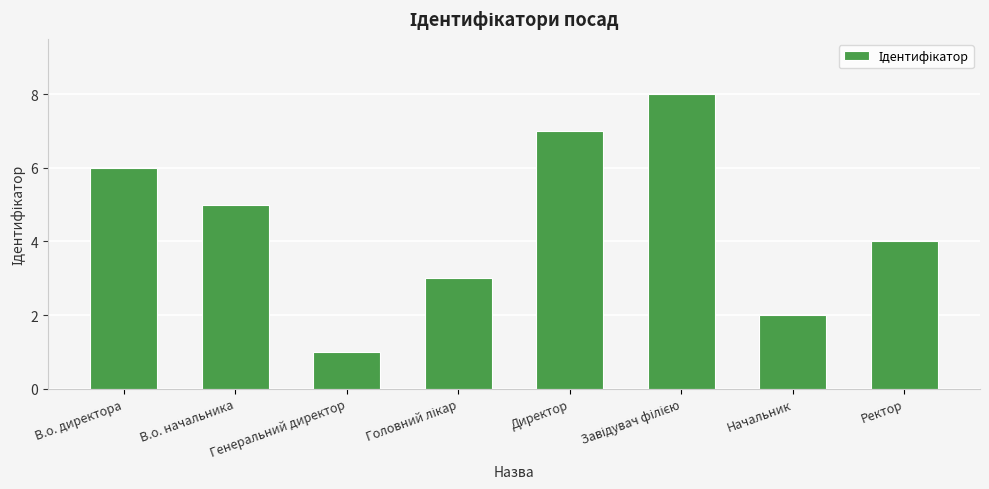

Is it true that the value at В.о. директора is 4?

False